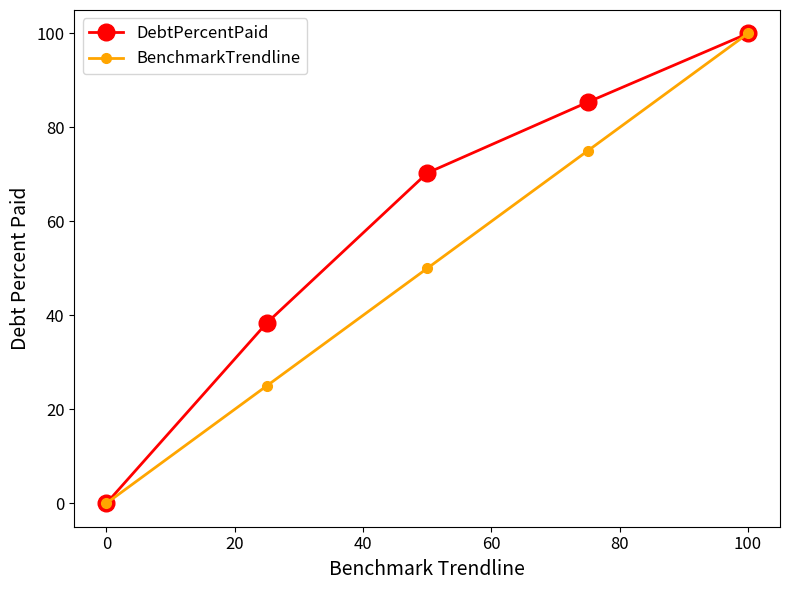

List the series in order of their overall mean, lowest first.

BenchmarkTrendline, DebtPercentPaid